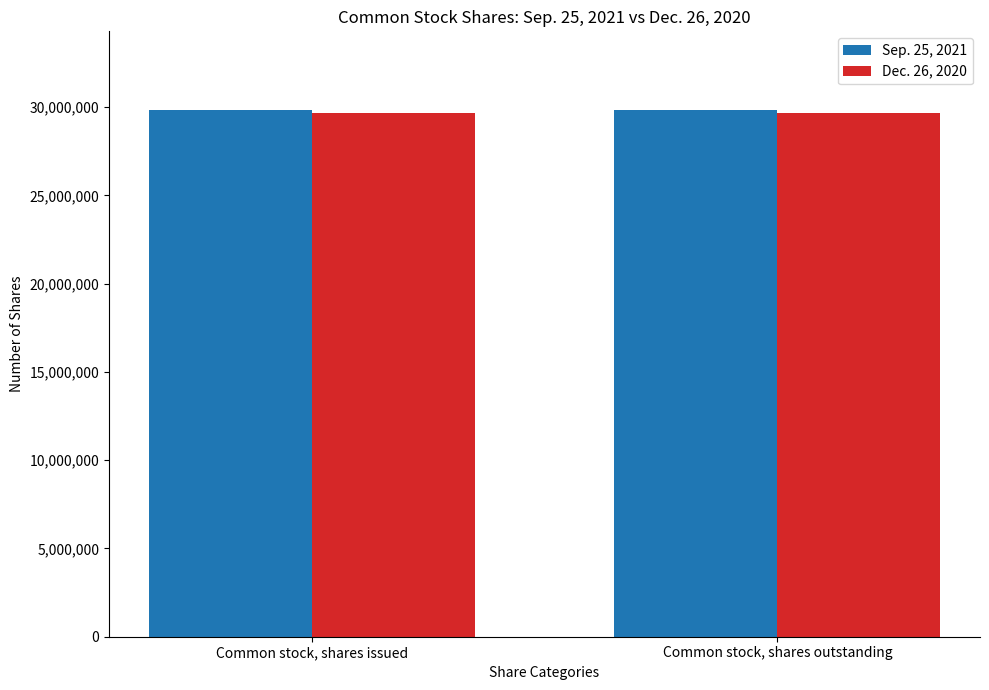

Is it true that Sep. 25, 2021 equals 7888030 at Common stock, shares outstanding?

False